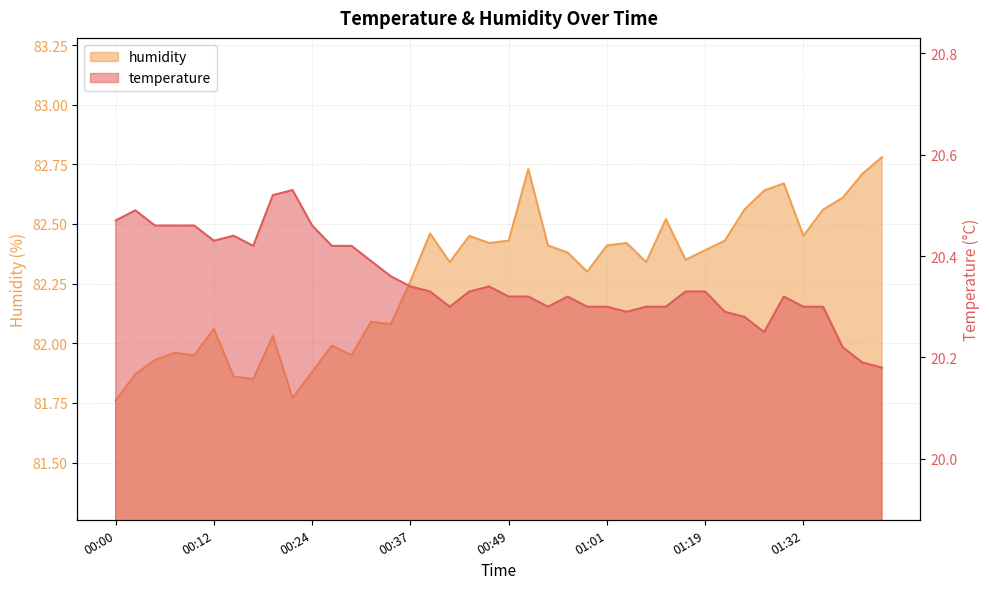

Where does the humidity series first go above 82?

00:12